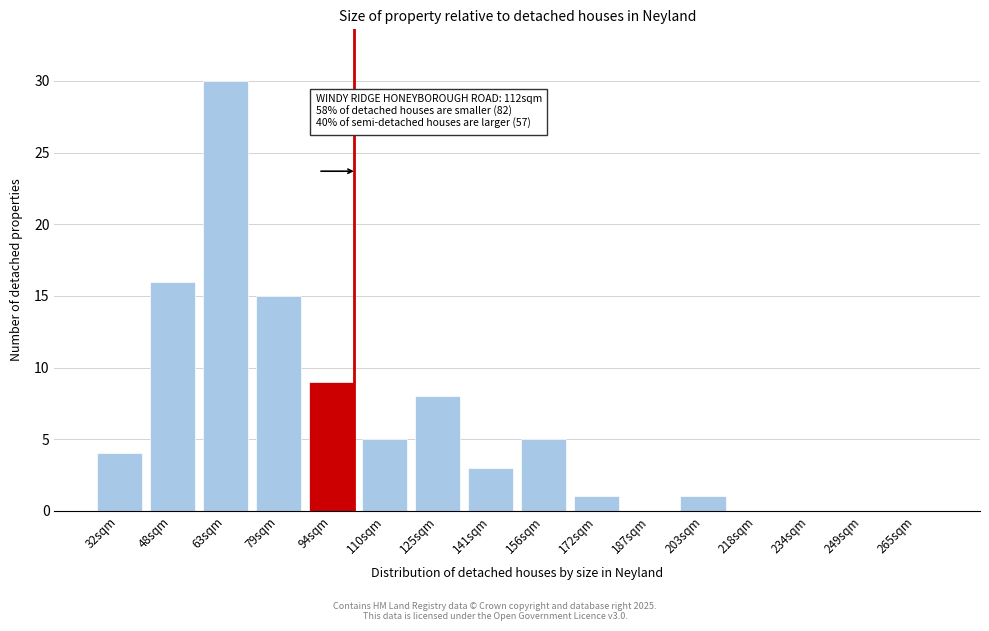

Reading left to right, transcribe all the data shown in this chart.

32sqm=4	48sqm=16	63sqm=30	79sqm=15	94sqm=9	110sqm=5	125sqm=8	141sqm=3	156sqm=5	172sqm=1	187sqm=0	203sqm=1	218sqm=0	234sqm=0	249sqm=0	265sqm=0